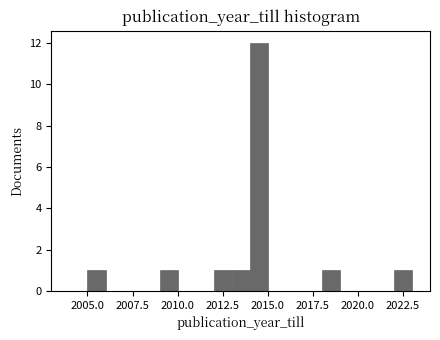

Around what value on the x-axis is the tallest bar? Give the approximate position of its centre, as read against the axis.

2014.5